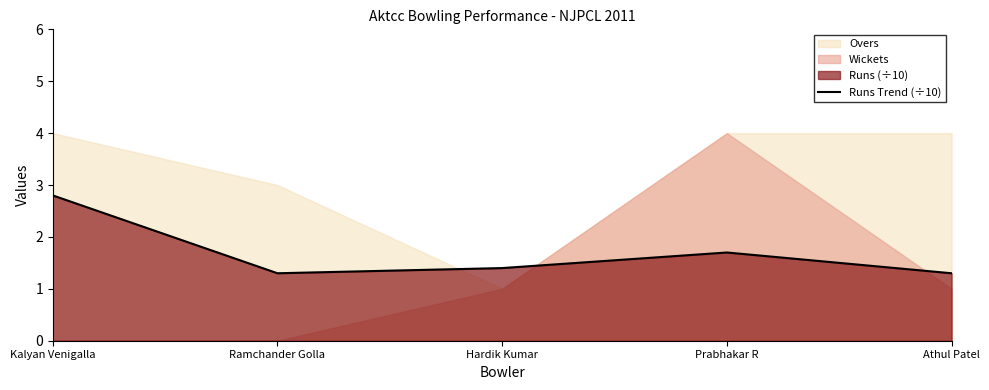

True or false: Runs Trend (÷10) has a value of 2.8 at Kalyan Venigalla.

True